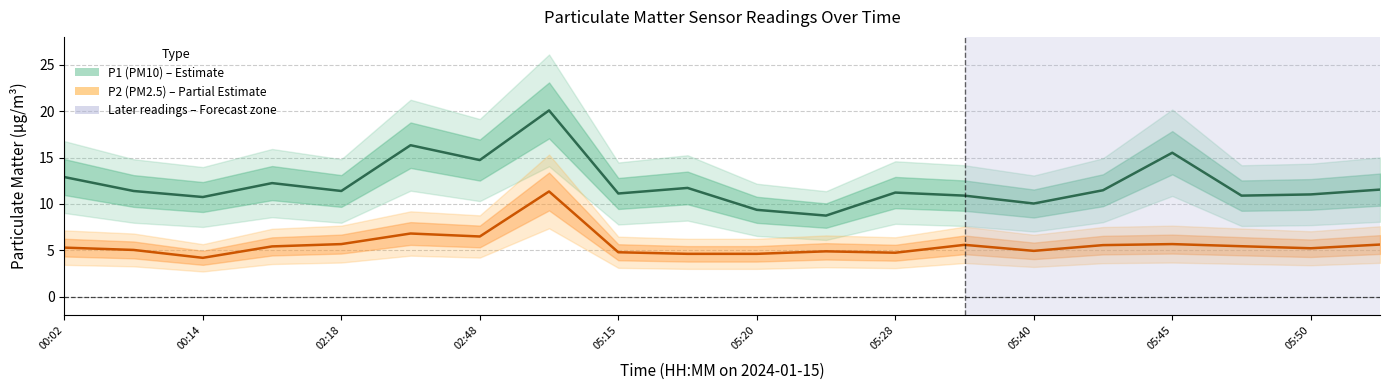

Where does the P2 (PM2.5) series first go above 5?

00:02